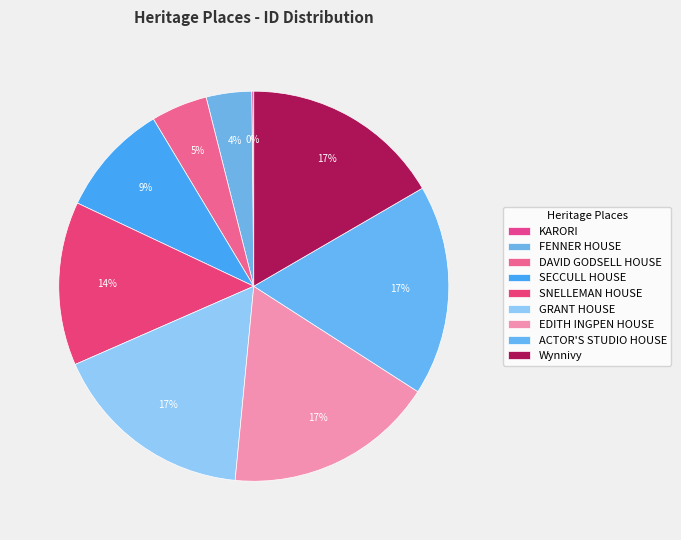

Count the number of slices in the pie.

9